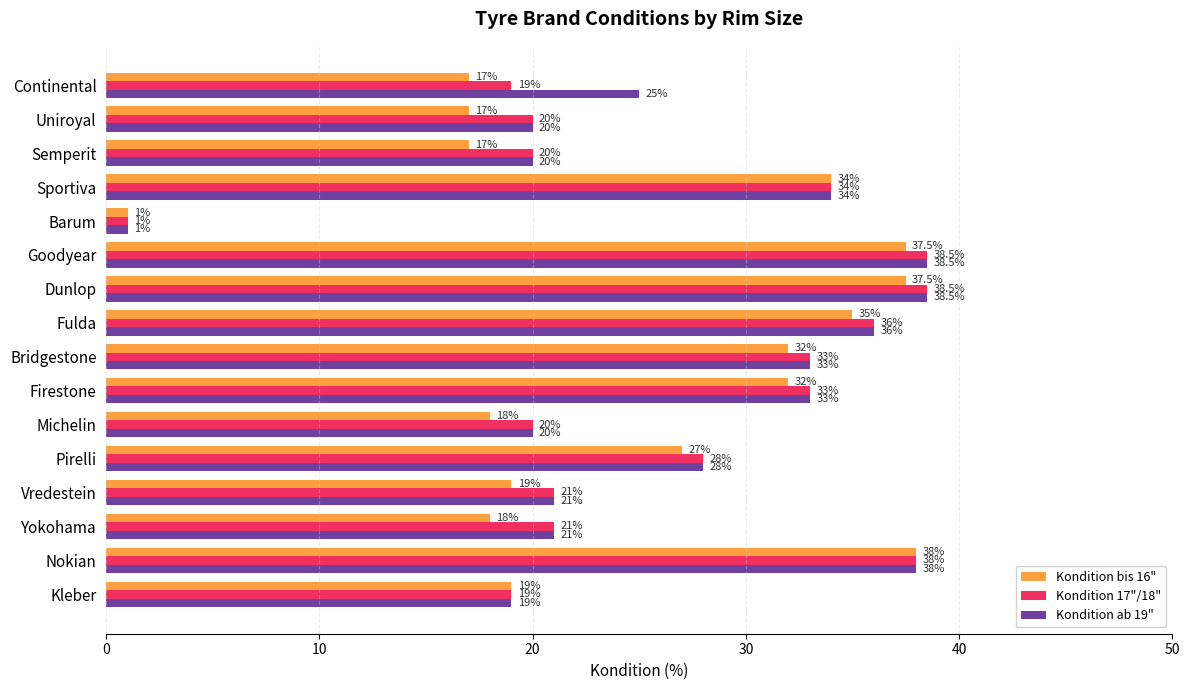

What is the difference between the Kondition bis 16" values at Vredestein and Barum?

18.0